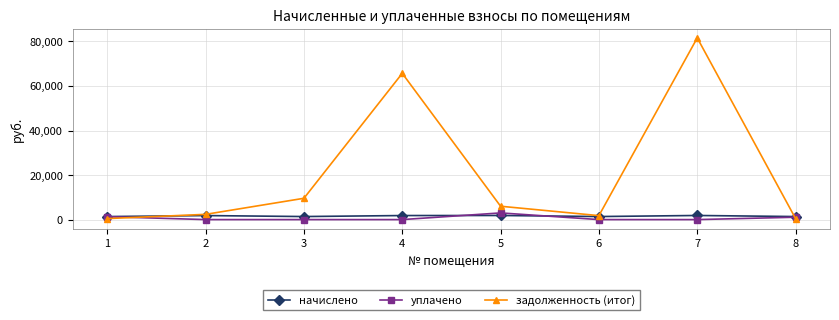

What are all the series names shown in the legend?

начислено, уплачено, задолженность (итог)